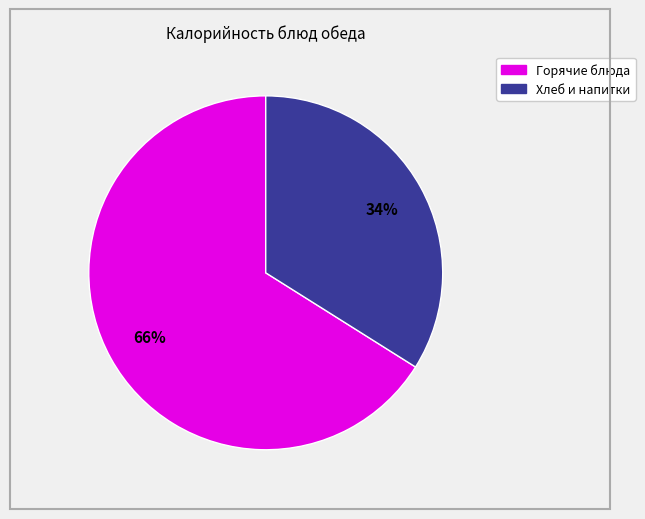

Rank the categories by value from highest to lowest.

Горячие блюда, Хлеб и напитки